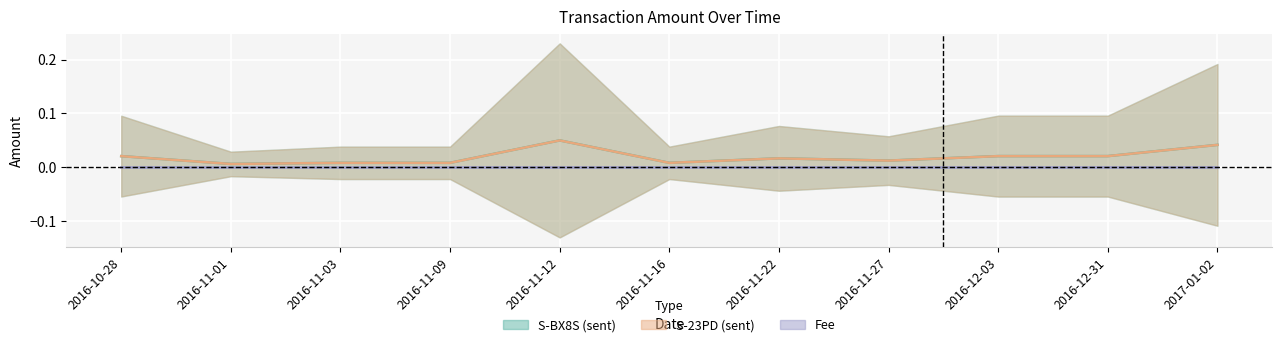

At which label does S-23PD (sent) reach its minimum?

2016-11-01